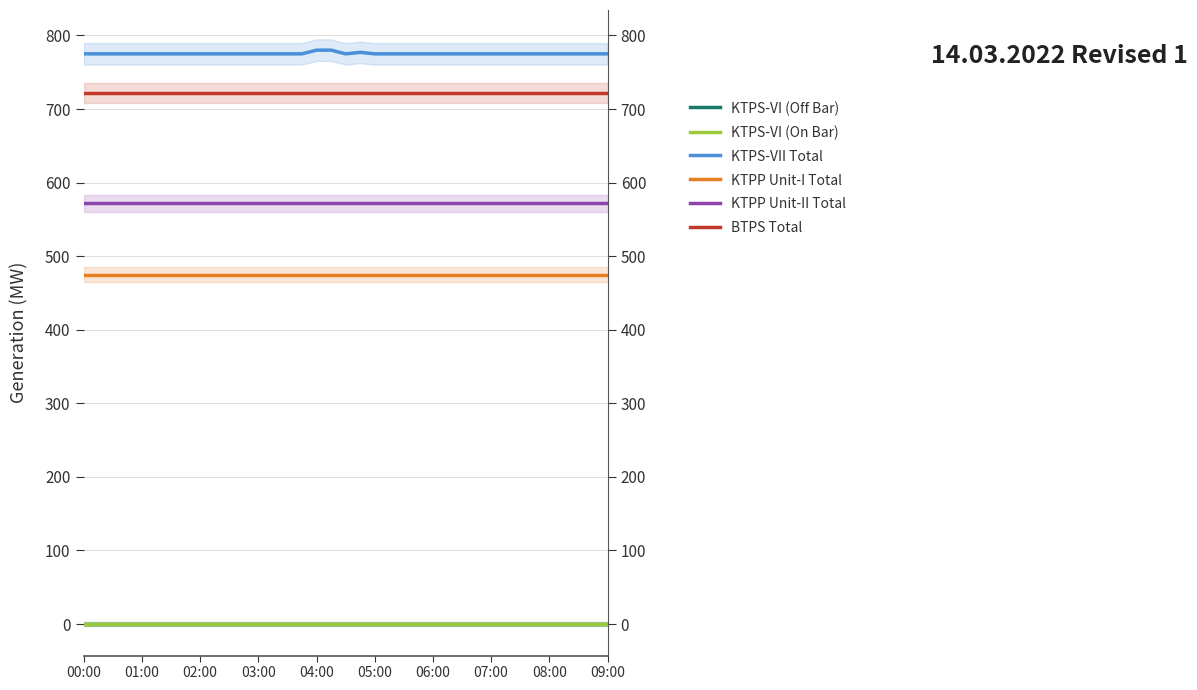

What is the total value across all series at 25?

2544.1